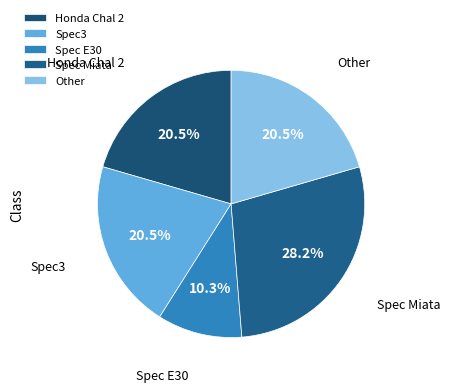

Does any single category account for the majority?

No